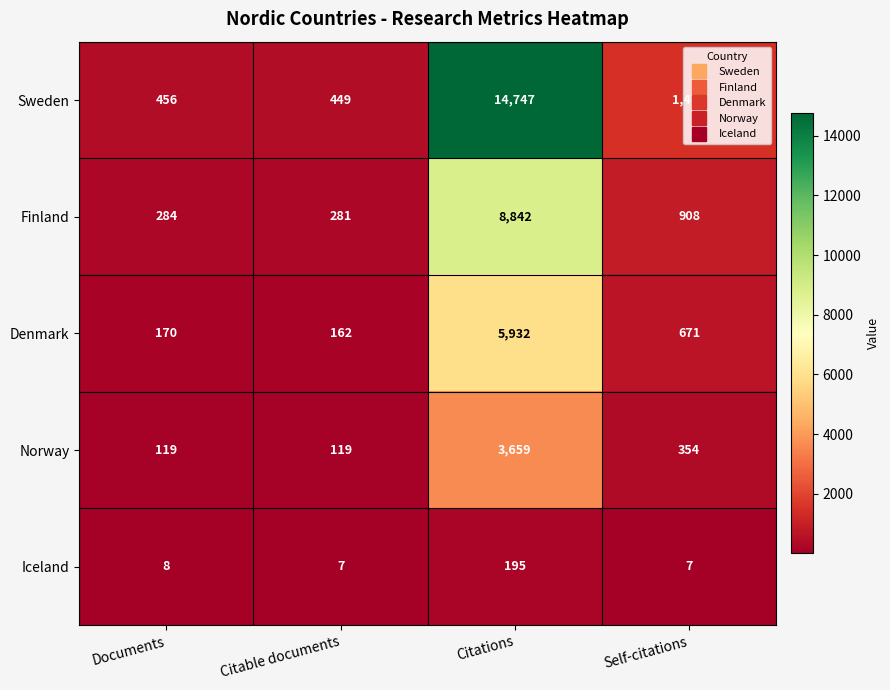

What is the difference between the maximum and minimum values in the Iceland series?

188